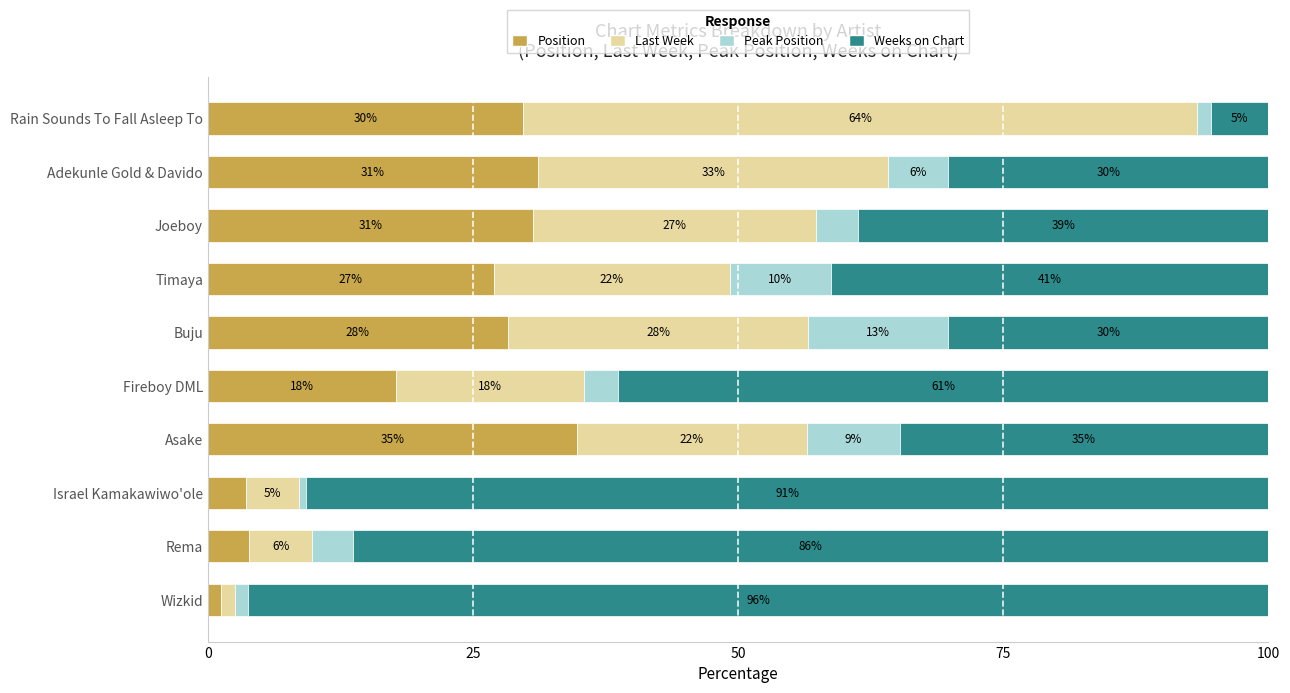

List the series in order of their peak value, highest first.

Weeks on Chart, Last Week, Position, Peak Position